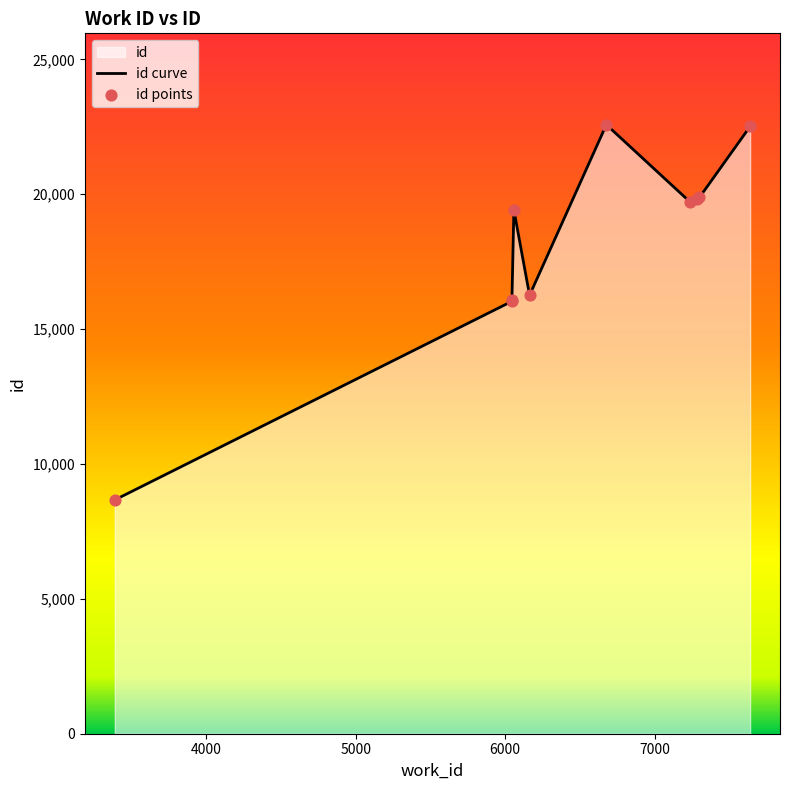

Approximately how many times larger is the value at 3387 compared to 7234?

0.4